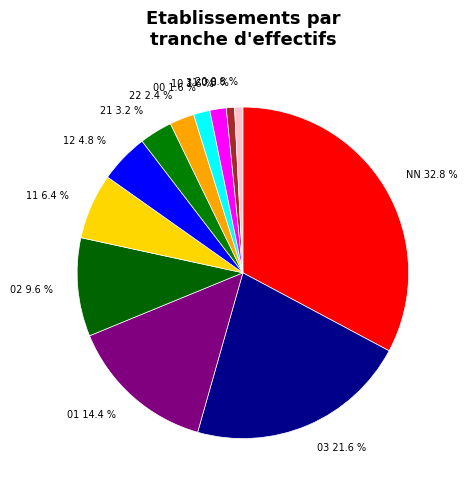

Is it true that 31 is 14% of the pie?

False